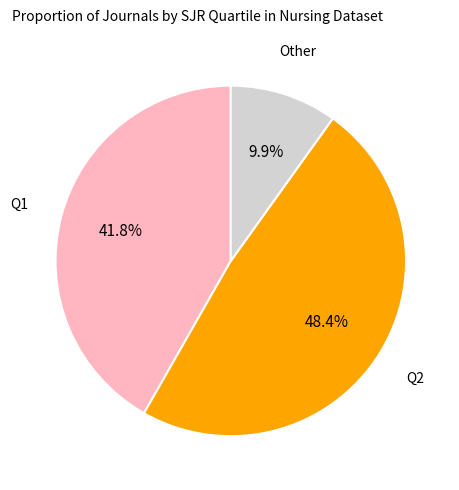

Do Other and Q1 together represent more than half of the pie?

Yes